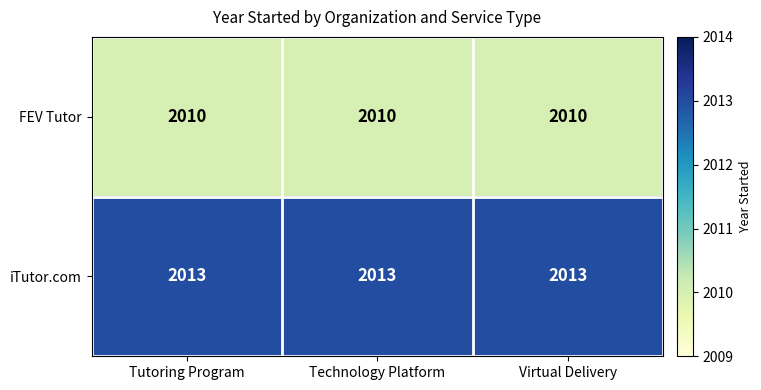

What is the sum of all FEV Tutor values?

6030